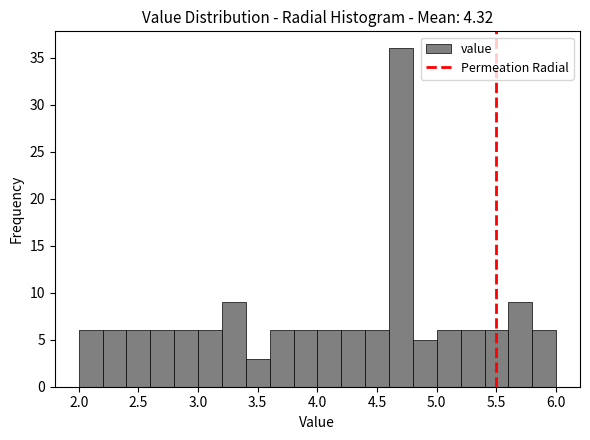

Reading left to right, list every bar in this chart as the range it spans on the x-axis followed by its height. The values are not printed on the chart, so give them approximately, as read against the axis.

2.0 to 2.2: 6
2.2 to 2.4: 6
2.4 to 2.6: 6
2.6 to 2.8: 6
2.8 to 3.0: 6
3.0 to 3.2: 6
3.2 to 3.4: 9
3.4 to 3.6: 3
3.6 to 3.8: 6
3.8 to 4.0: 6
4.0 to 4.2: 6
4.2 to 4.4: 6
4.4 to 4.6: 6
4.6 to 4.8: 36
4.8 to 5.0: 5
5.0 to 5.2: 6
5.2 to 5.4: 6
5.4 to 5.6: 6
5.6 to 5.8: 9
5.8 to 6.0: 6